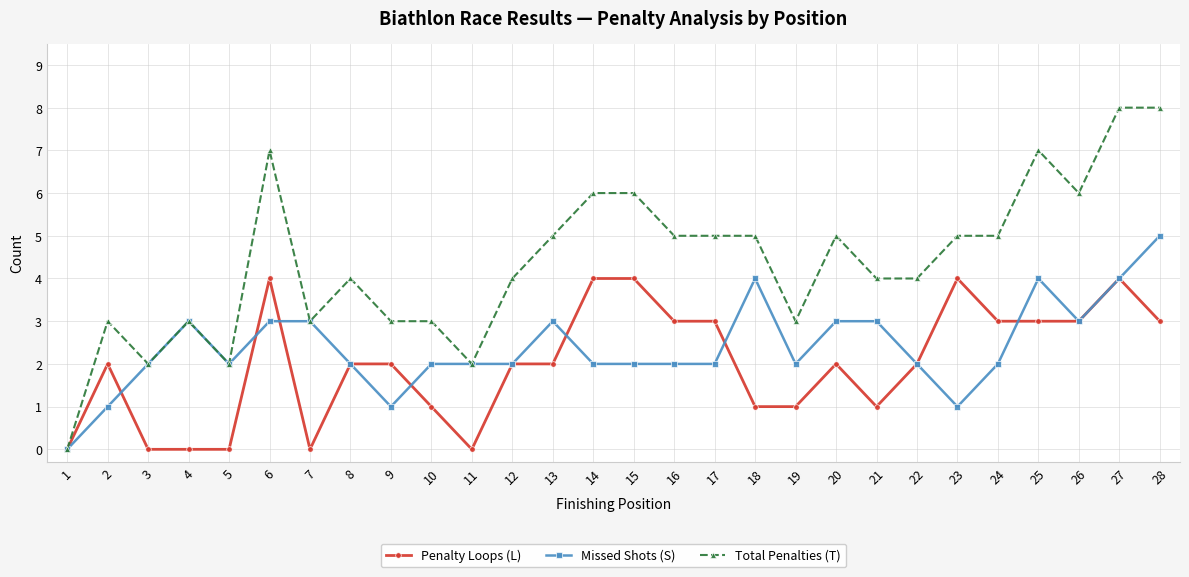

The value of Total Penalties (T) at 6 is 7. True or false?

True